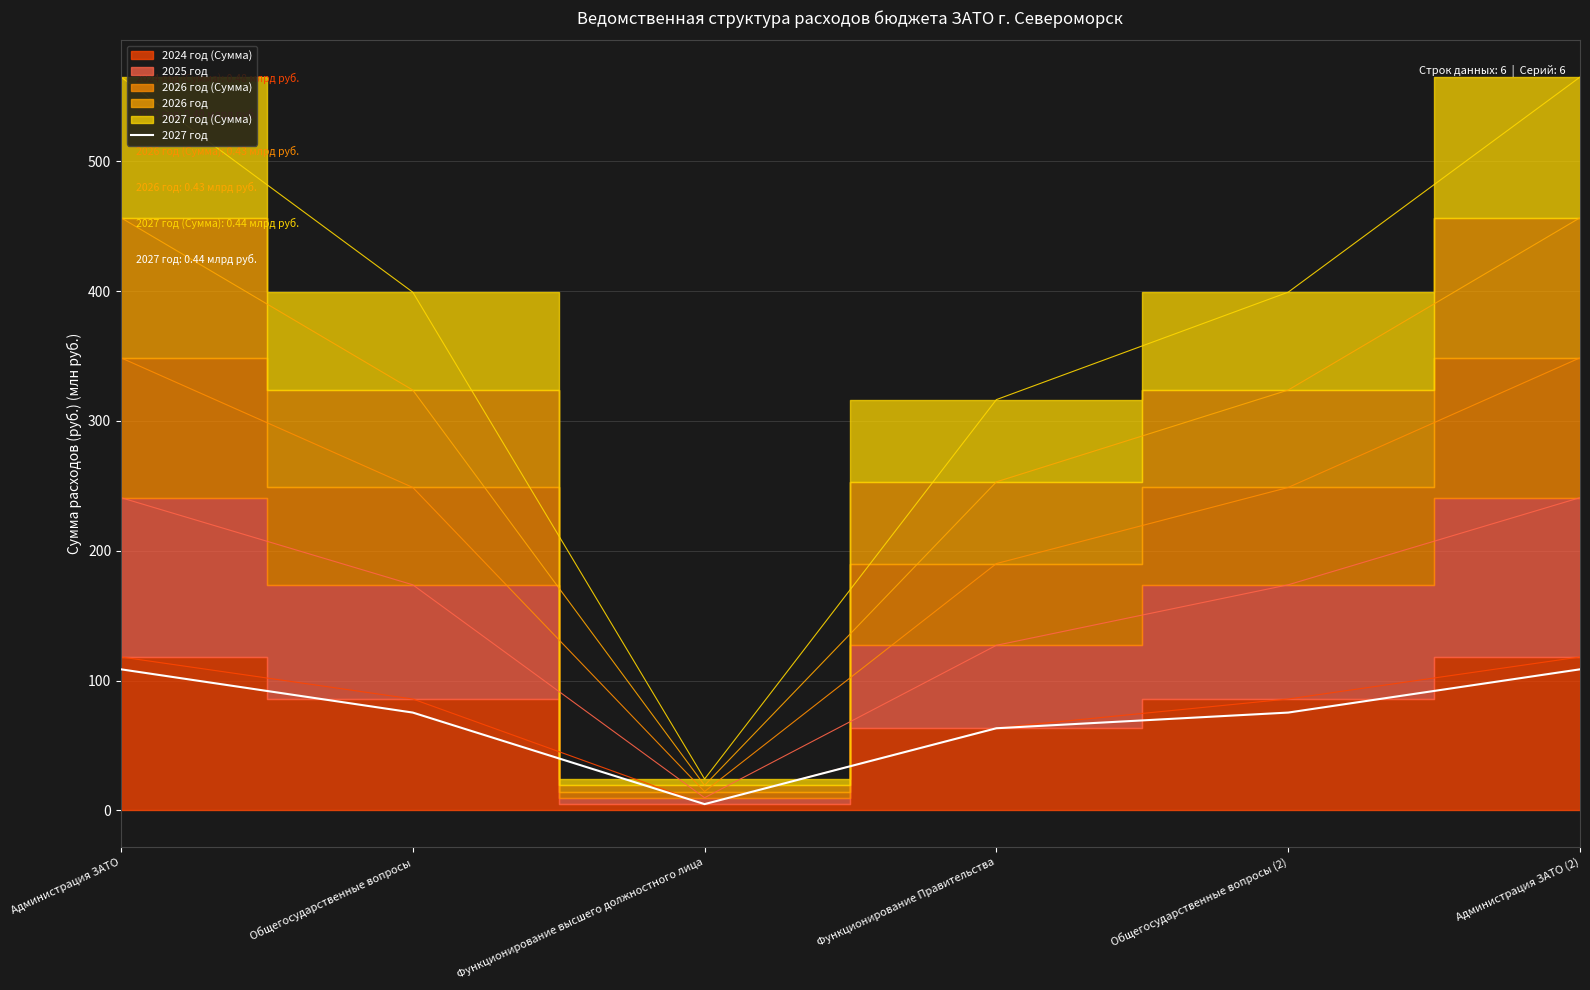

How many lines are shown in the chart?

1